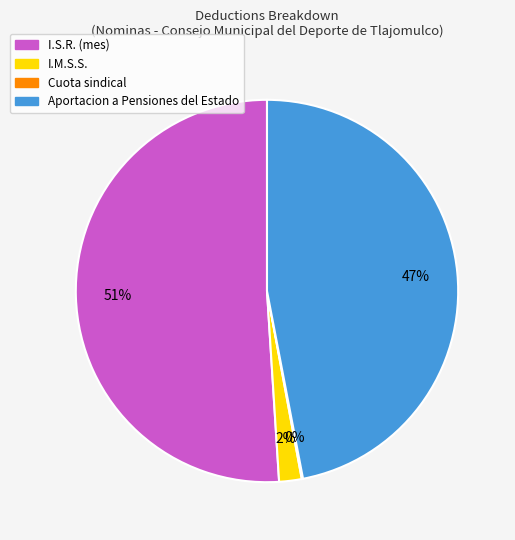

To the nearest percent, what is the average slice percentage?

25%